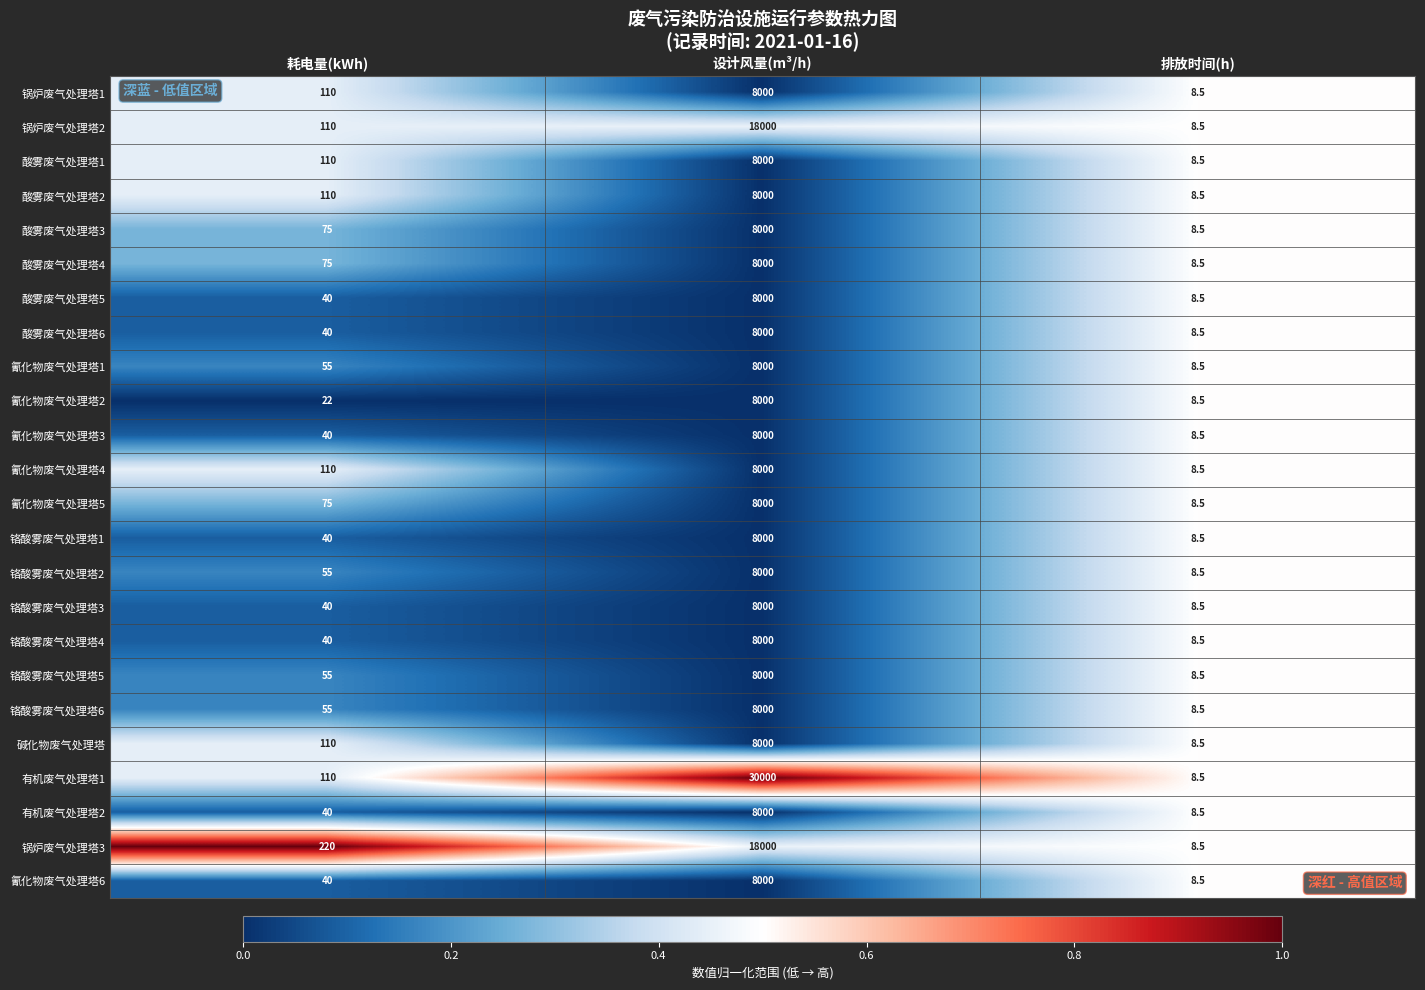

What is the sum of the 铬酸雾废气处理塔1 values at 耗电量(kWh) and 排放时间(h)?

48.5